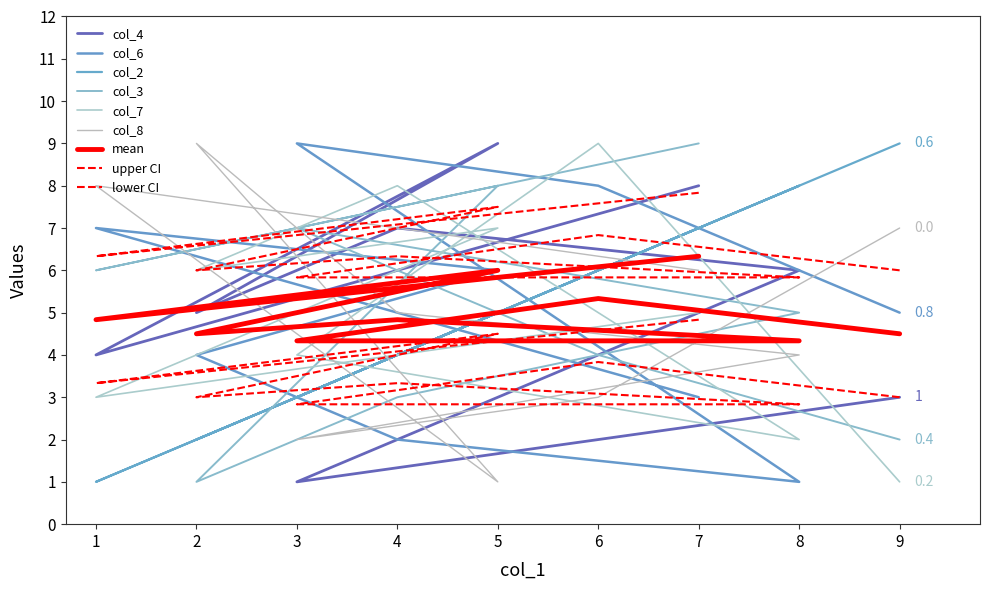

Reading right to left, what are all the values shown in this chart?

col_4: 7=8	1=4	5=9	2=5	4=7	8=6	3=1	6=2	9=3
col_6: 7=3	1=7	5=6	2=4	4=2	8=1	3=9	6=8	9=5
col_2: 7=7	1=1	5=5	2=2	4=4	8=8	3=3	6=6	9=9
col_3: 7=9	1=6	5=8	2=1	4=3	8=5	3=7	6=4	9=2
col_7: 7=5	1=3	5=7	2=6	4=8	8=2	3=4	6=9	9=1
col_8: 7=6	1=8	5=1	2=9	4=5	8=4	3=2	6=3	9=7